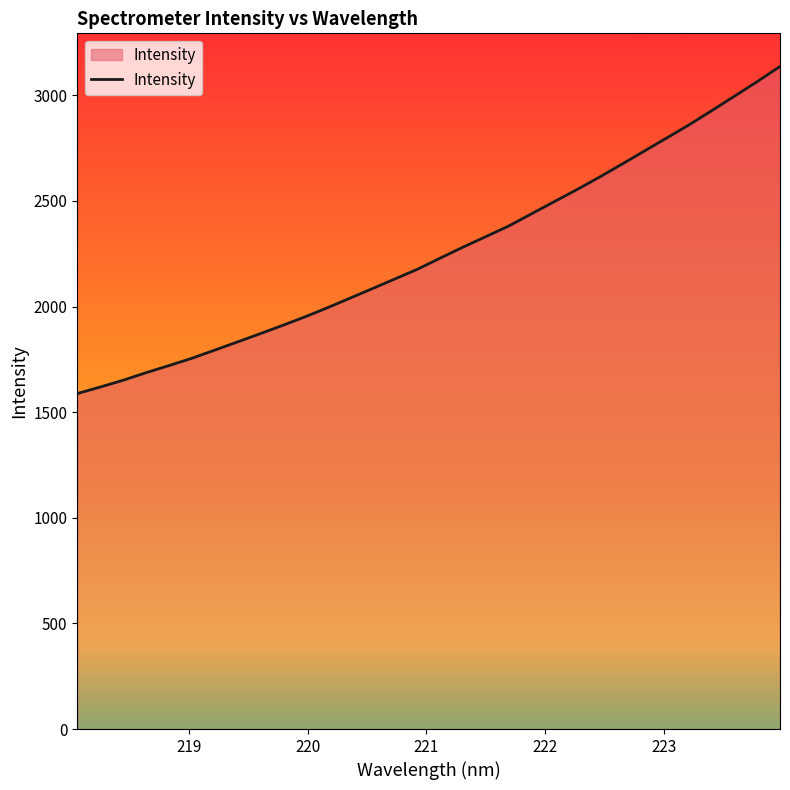

What is the minimum value shown in the chart?

1588.1